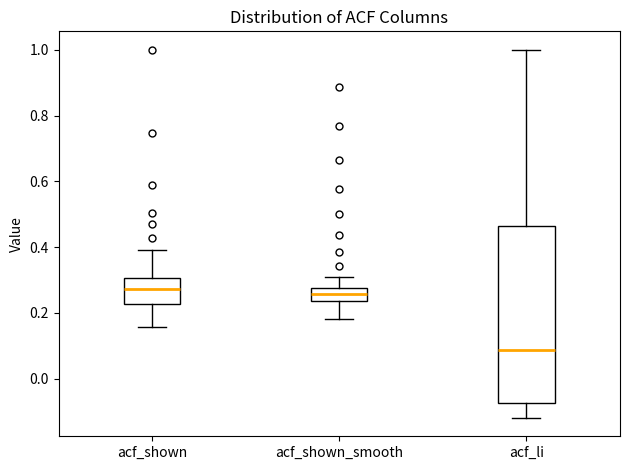

Where is the lower edge of the box for acf_shown on the y-axis? The values are not printed on the chart, so give them approximately, as read against the axis.

0.22